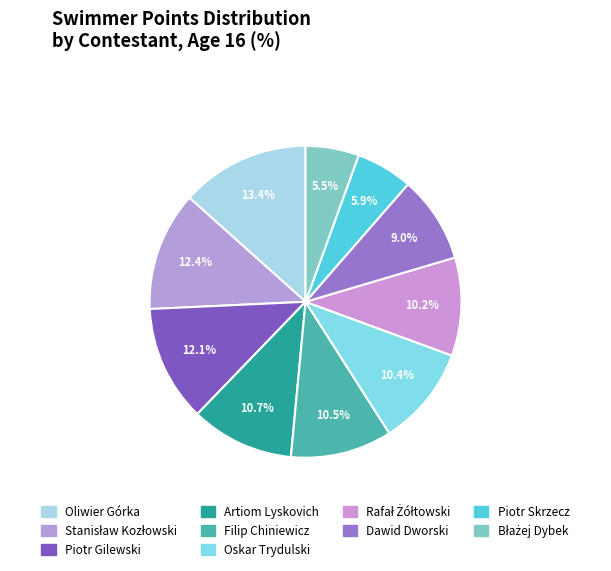

To the nearest percent, what percentage of the pie is Dawid Dworski?

9%